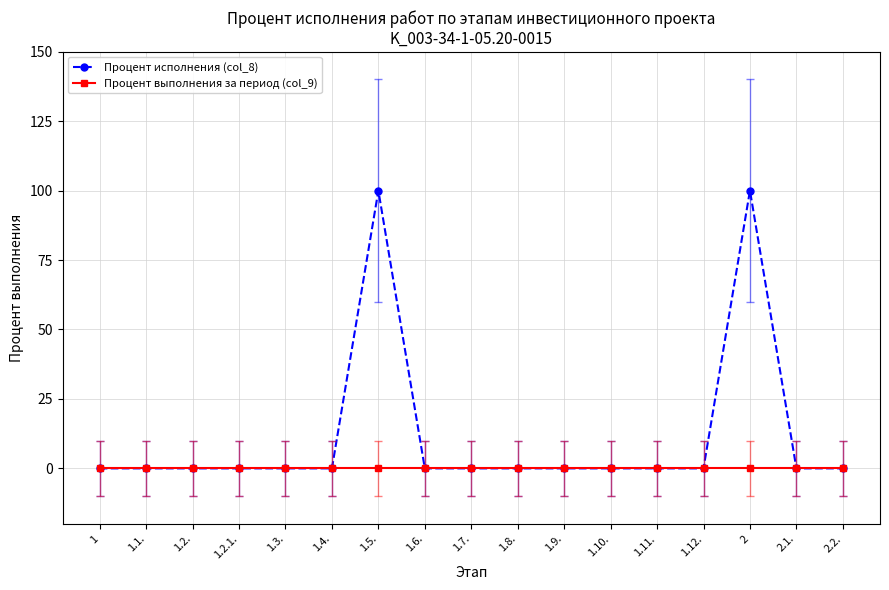

Reading right to left, extract all data points from this chart.

Процент исполнения (col_8): 2.2.=0	2.1.=0	2=100	1.12.=0	1.11.=0	1.10.=0	1.9.=0	1.8.=0	1.7.=0	1.6.=0	1.5.=100	1.4.=0	1.3.=0	1.2.1.=0	1.2.=0	1.1.=0	1=0
Процент выполнения за период (col_9): 2.2.=0	2.1.=0	2=0	1.12.=0	1.11.=0	1.10.=0	1.9.=0	1.8.=0	1.7.=0	1.6.=0	1.5.=0	1.4.=0	1.3.=0	1.2.1.=0	1.2.=0	1.1.=0	1=0